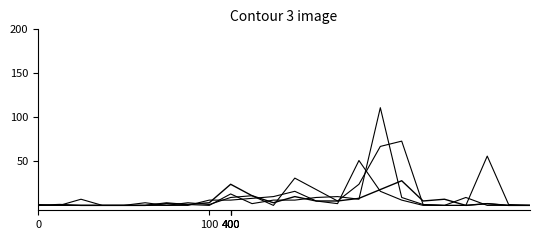

The value of 2023-09-13 at 100 is 4. True or false?

False